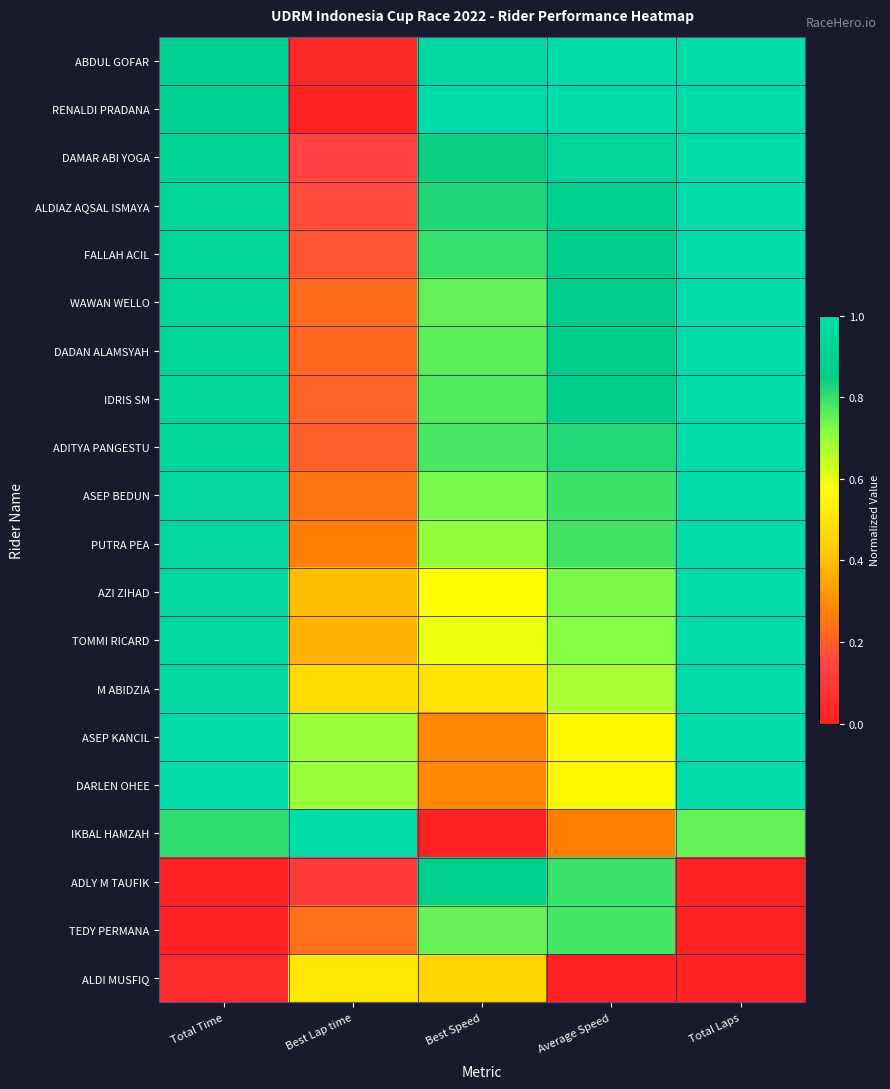

Reading left to right, what are all the values shown in this chart?

ABDUL GOFAR: Total Time=0.9	Best Lap time=0.0	Best Speed=1.0	Average Speed=1.0	Total Laps=1.0
RENALDI PRADANA: Total Time=0.9	Best Lap time=0.0	Best Speed=1.0	Average Speed=1.0	Total Laps=1.0
DAMAR ABI YOGA: Total Time=0.9	Best Lap time=0.1	Best Speed=0.8	Average Speed=0.9	Total Laps=1.0
ALDIAZ AQSAL ISMAYA: Total Time=0.9	Best Lap time=0.2	Best Speed=0.8	Average Speed=0.9	Total Laps=1.0
FALLAH ACIL: Total Time=0.9	Best Lap time=0.2	Best Speed=0.8	Average Speed=0.9	Total Laps=1.0
WAWAN WELLO: Total Time=0.9	Best Lap time=0.2	Best Speed=0.8	Average Speed=0.9	Total Laps=1.0
DADAN ALAMSYAH: Total Time=0.9	Best Lap time=0.2	Best Speed=0.8	Average Speed=0.9	Total Laps=1.0
IDRIS SM: Total Time=0.9	Best Lap time=0.2	Best Speed=0.8	Average Speed=0.9	Total Laps=1.0
ADITYA PANGESTU: Total Time=0.9	Best Lap time=0.2	Best Speed=0.8	Average Speed=0.8	Total Laps=1.0
ASEP BEDUN: Total Time=0.9	Best Lap time=0.2	Best Speed=0.7	Average Speed=0.8	Total Laps=1.0
PUTRA PEA: Total Time=0.9	Best Lap time=0.3	Best Speed=0.7	Average Speed=0.8	Total Laps=1.0
AZI ZIHAD: Total Time=1.0	Best Lap time=0.4	Best Speed=0.6	Average Speed=0.7	Total Laps=1.0
TOMMI RICARD: Total Time=1.0	Best Lap time=0.4	Best Speed=0.6	Average Speed=0.7	Total Laps=1.0
M ABIDZIA: Total Time=1.0	Best Lap time=0.5	Best Speed=0.5	Average Speed=0.7	Total Laps=1.0
ASEP KANCIL: Total Time=1.0	Best Lap time=0.7	Best Speed=0.3	Average Speed=0.6	Total Laps=1.0
DARLEN OHEE: Total Time=1.0	Best Lap time=0.7	Best Speed=0.3	Average Speed=0.5	Total Laps=1.0
IKBAL HAMZAH: Total Time=0.8	Best Lap time=1.0	Best Speed=0.0	Average Speed=0.3	Total Laps=0.8
ADLY M TAUFIK: Total Time=0.0	Best Lap time=0.1	Best Speed=0.9	Average Speed=0.8	Total Laps=0.0
TEDY PERMANA: Total Time=0.0	Best Lap time=0.2	Best Speed=0.7	Average Speed=0.8	Total Laps=0.0
ALDI MUSFIQ: Total Time=0.0	Best Lap time=0.5	Best Speed=0.5	Average Speed=0.0	Total Laps=0.0